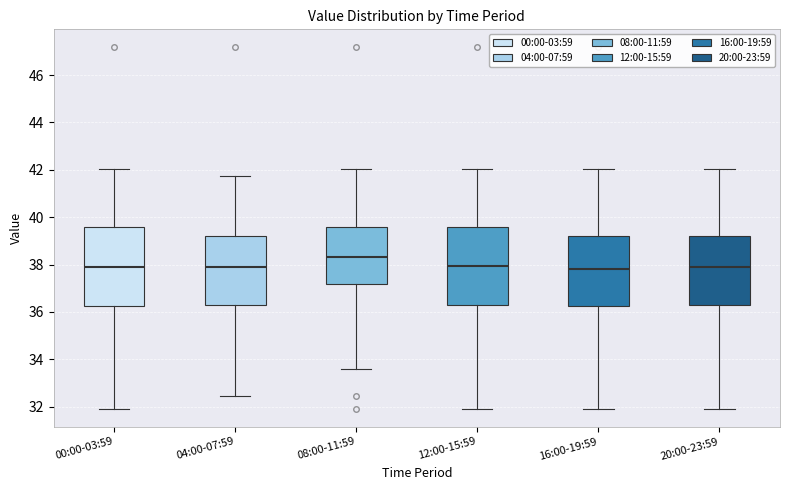

Reading left to right, read every box against the y-axis: the position of its median line, the range the box covers, and the ends of its whiskers. The values are not printed on the chart, so give them approximately, as read against the axis.

00:00-03:59: median 38.0, box 36.2 to 39.6, whiskers 32.0 to 42.0
04:00-07:59: median 38.0, box 36.4 to 39.2, whiskers 32.4 to 41.8
08:00-11:59: median 38.4, box 37.2 to 39.6, whiskers 33.6 to 42.0
12:00-15:59: median 38.0, box 36.4 to 39.6, whiskers 32.0 to 42.0
16:00-19:59: median 37.8, box 36.2 to 39.2, whiskers 32.0 to 42.0
20:00-23:59: median 38.0, box 36.4 to 39.2, whiskers 32.0 to 42.0